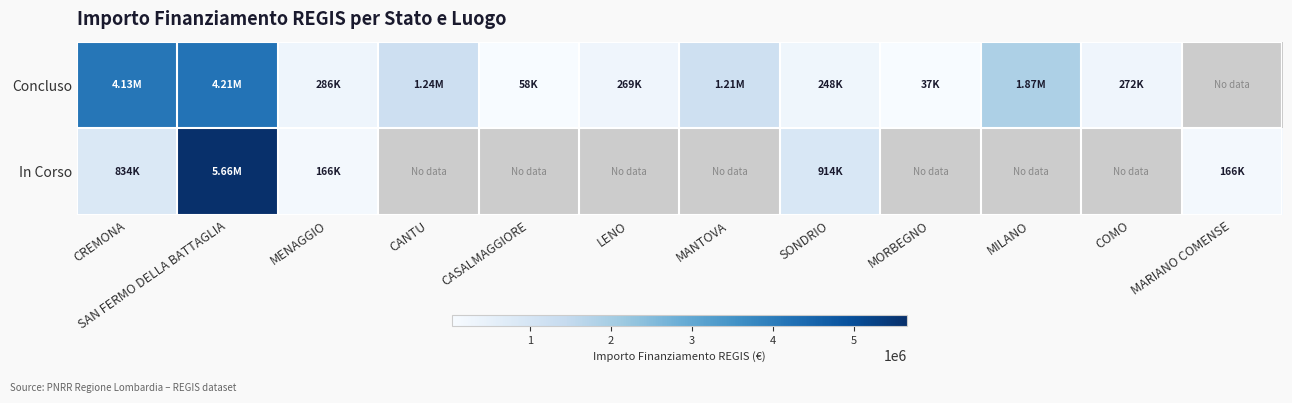

At which category does the chart reach its minimum across all series?

MORBEGNO